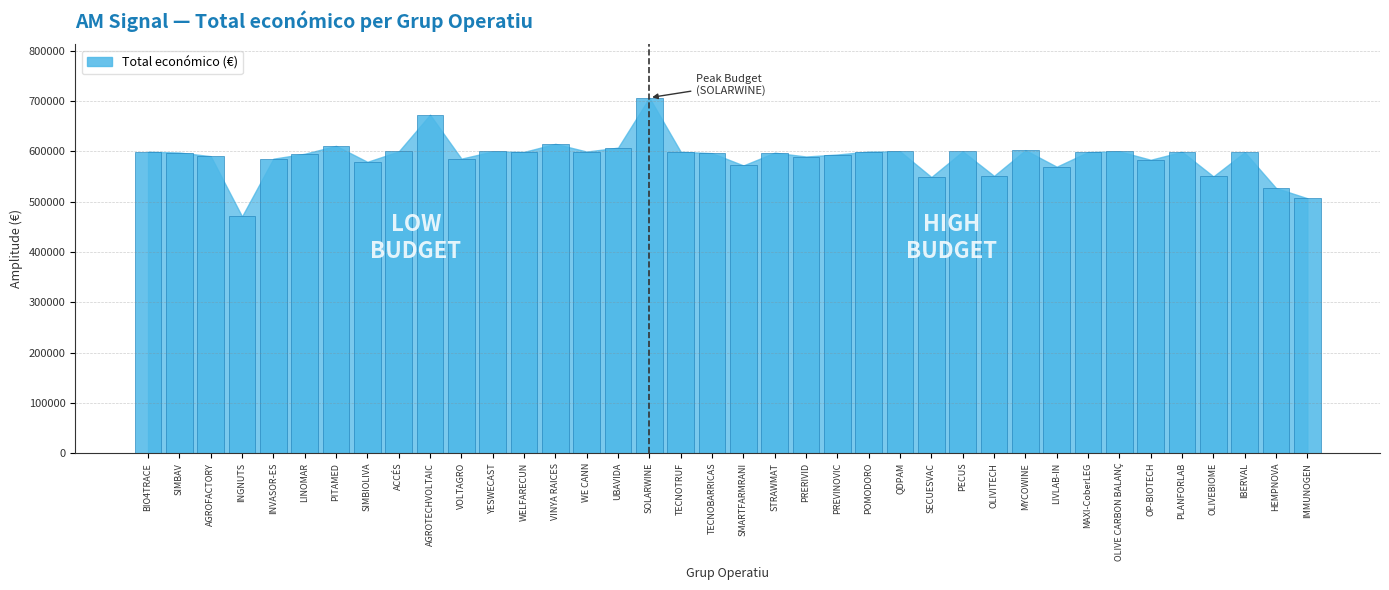

True or false: the data shows 506703 at IMMUNOGEN.

True